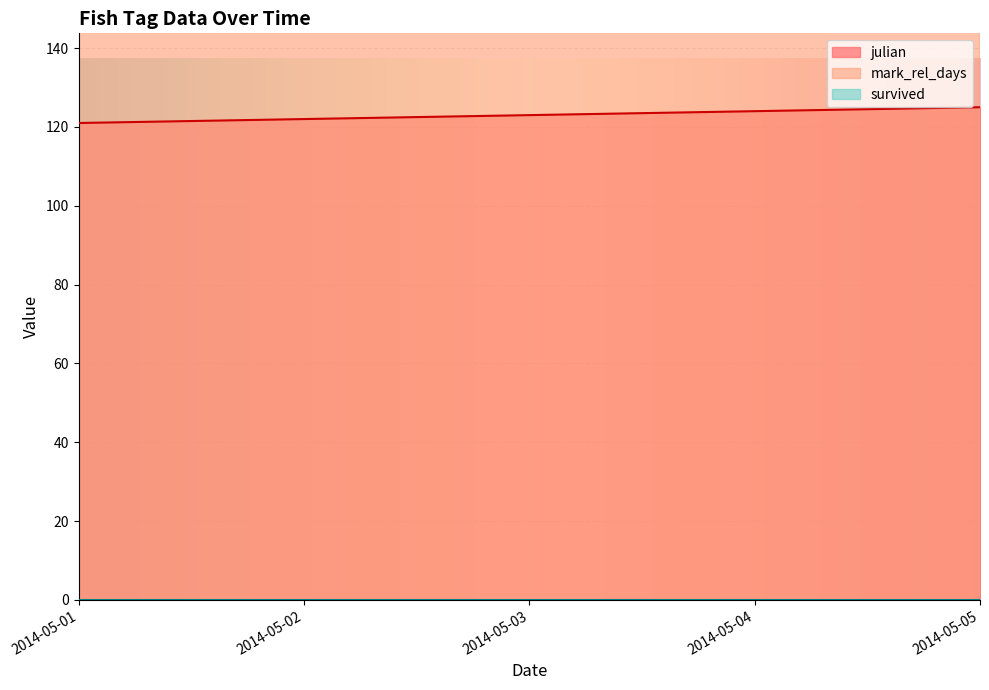

What is the sum of all julian values?

4779